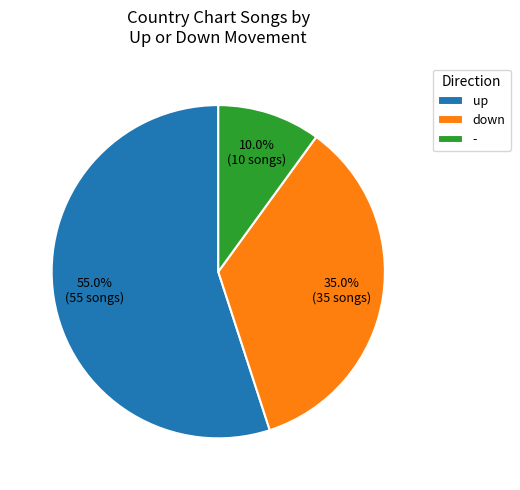

What percentage is the down slice, to the nearest percent?

35%